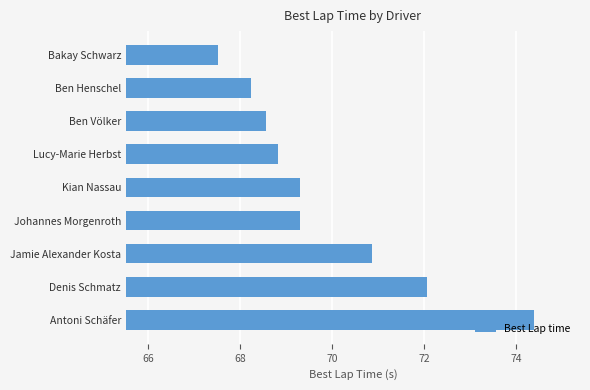

Between Johannes Morgenroth and Antoni Schäfer, which is larger?

Antoni Schäfer